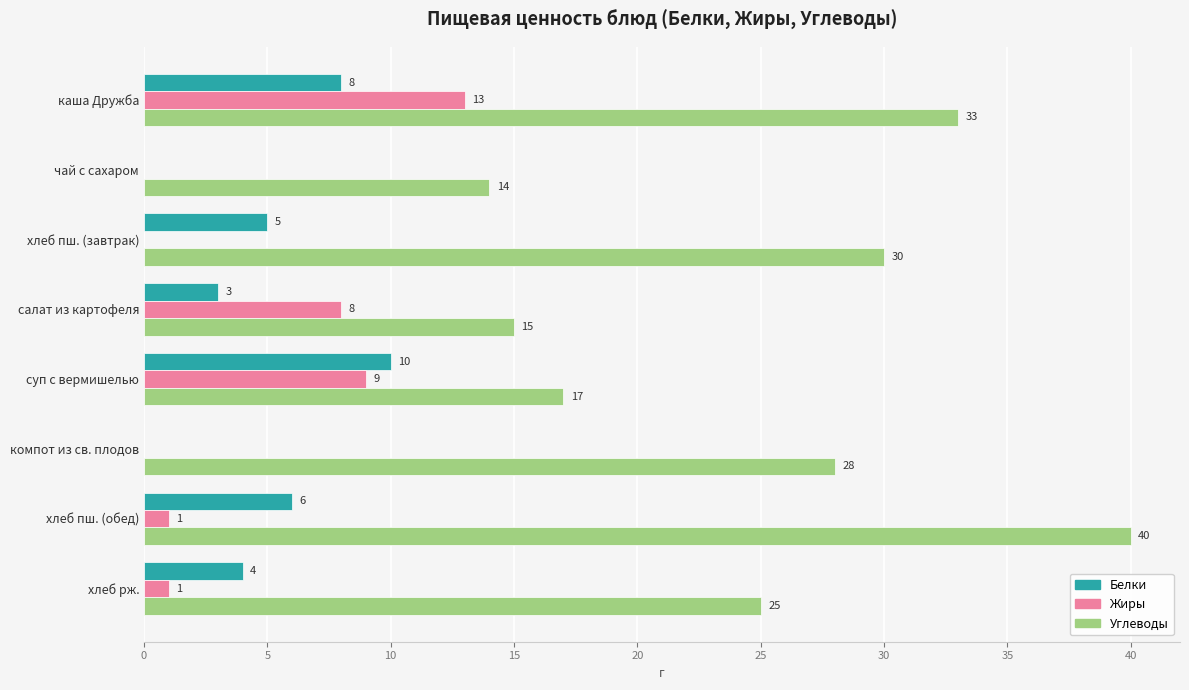

What are all the series names shown in the legend?

Белки, Жиры, Углеводы